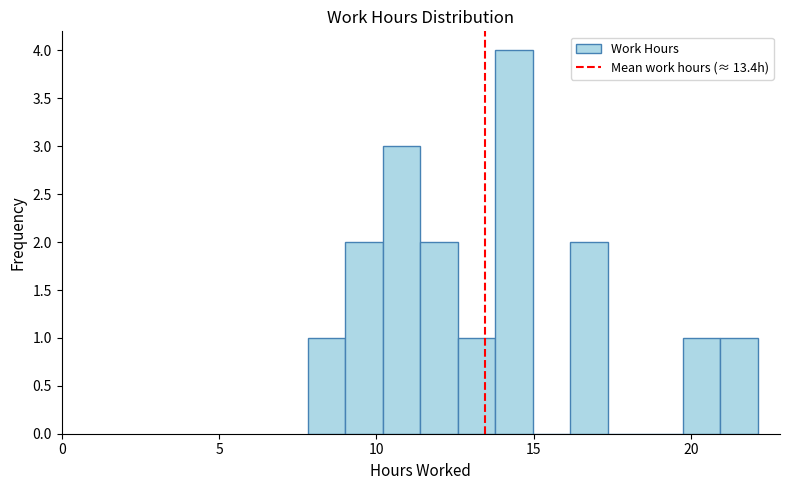

Read against the x-axis, roughly where is the centre of the tallest bar?

14.5